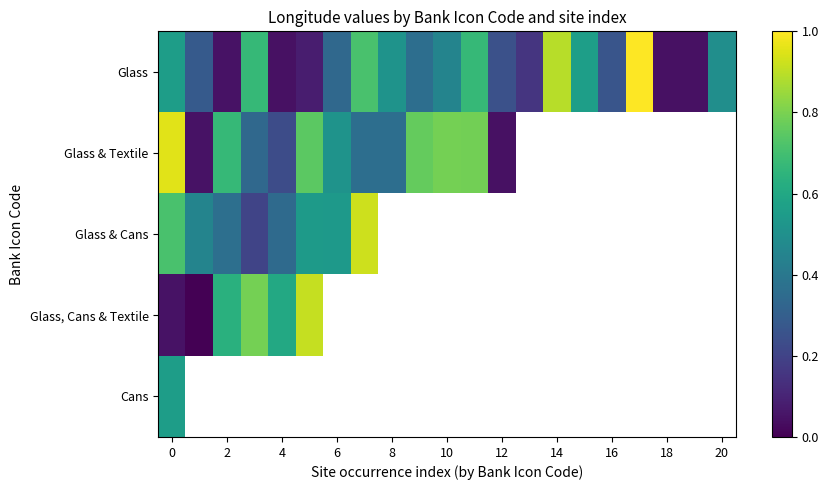

What is the approximate value of Glass & Textile at 0?

1.0